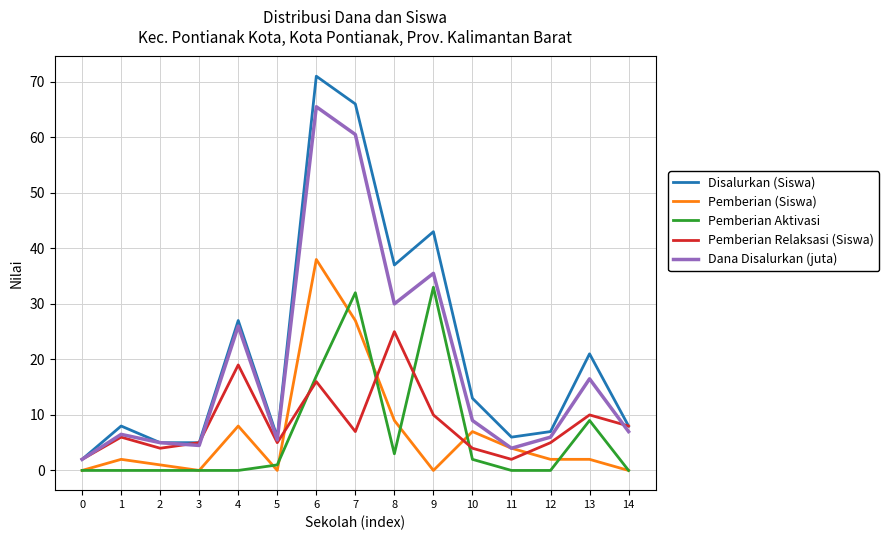

Reading right to left, what are all the values shown in this chart?

Disalurkan (Siswa): 8.0	21.0	7.0	6.0	13.0	43.0	37.0	66.0	71.0	6.0	27.0	5.0	5.0	8.0	2.0
Pemberian (Siswa): 0.0	2.0	2.0	4.0	7.0	0.0	9.0	27.0	38.0	0.0	8.0	0.0	1.0	2.0	0.0
Pemberian Aktivasi: 0.0	9.0	0.0	0.0	2.0	33.0	3.0	32.0	17.0	1.0	0.0	0.0	0.0	0.0	0.0
Pemberian Relaksasi (Siswa): 8.0	10.0	5.0	2.0	4.0	10.0	25.0	7.0	16.0	5.0	19.0	5.0	4.0	6.0	2.0
Dana Disalurkan (juta): 7.0	16.5	6.0	4.0	9.0	35.5	30.0	60.5	65.5	5.5	26.0	4.5	5.0	6.5	2.0